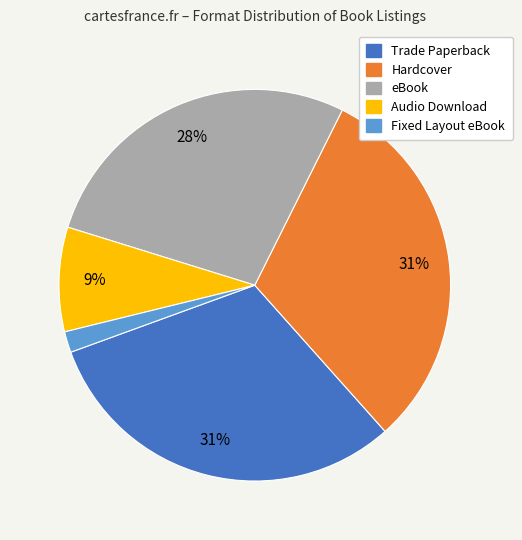

Is Fixed Layout eBook the majority of the pie?

No